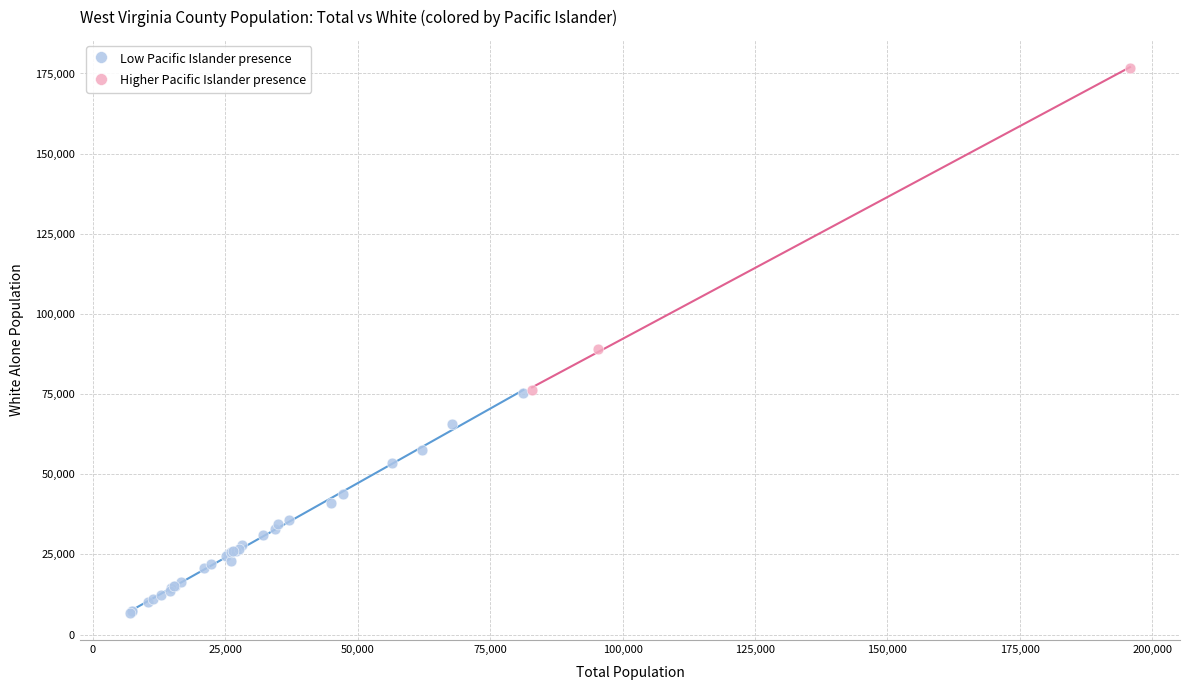

Which series contains the highest Y value?

Higher Pacific Islander presence